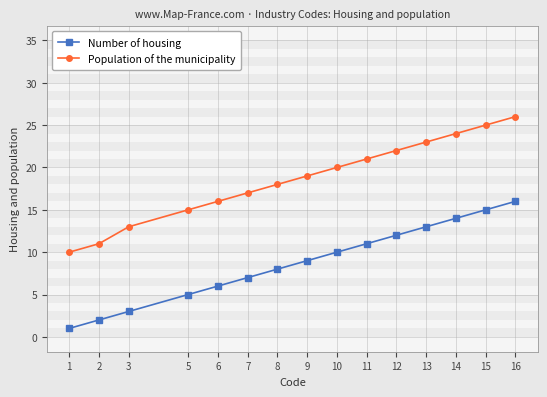

Does the chart display data point markers on the line(s)?

Yes